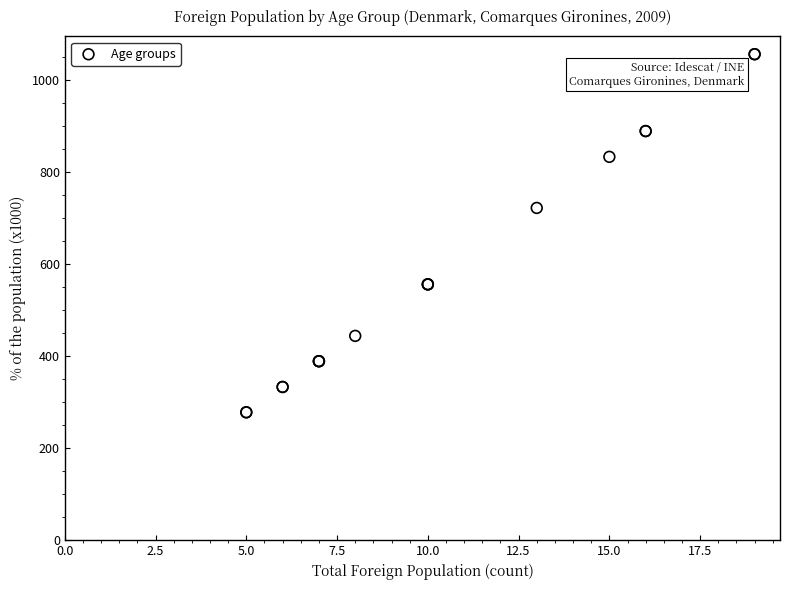

What Y value in the scatter plot is closest to 667?

722